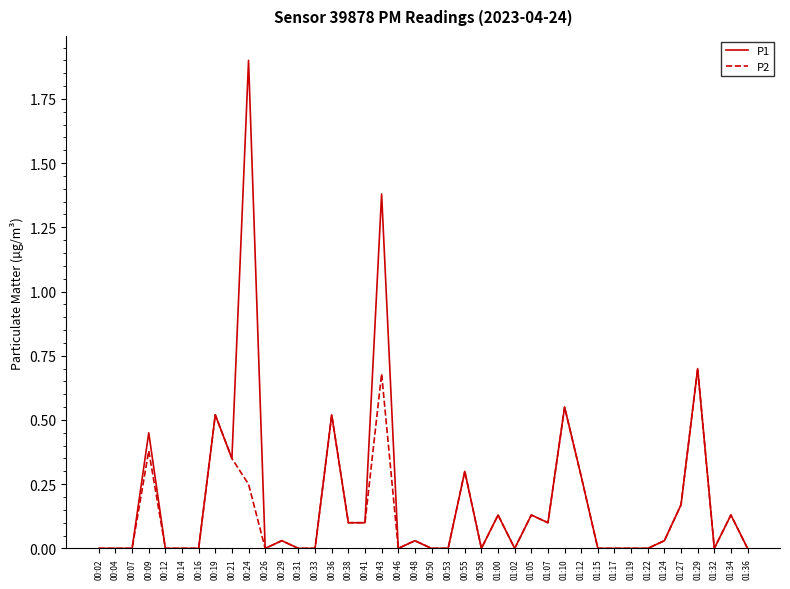

Rank the series by their maximum value, from lowest to highest.

P2, P1